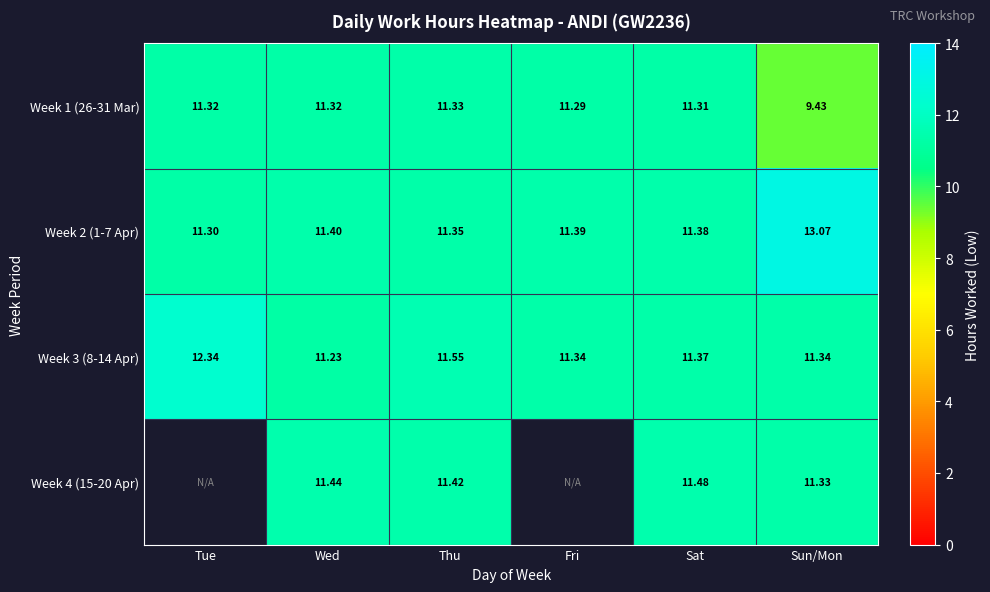

What is the spread (max minus min) of values at Sun/Mon?

3.6